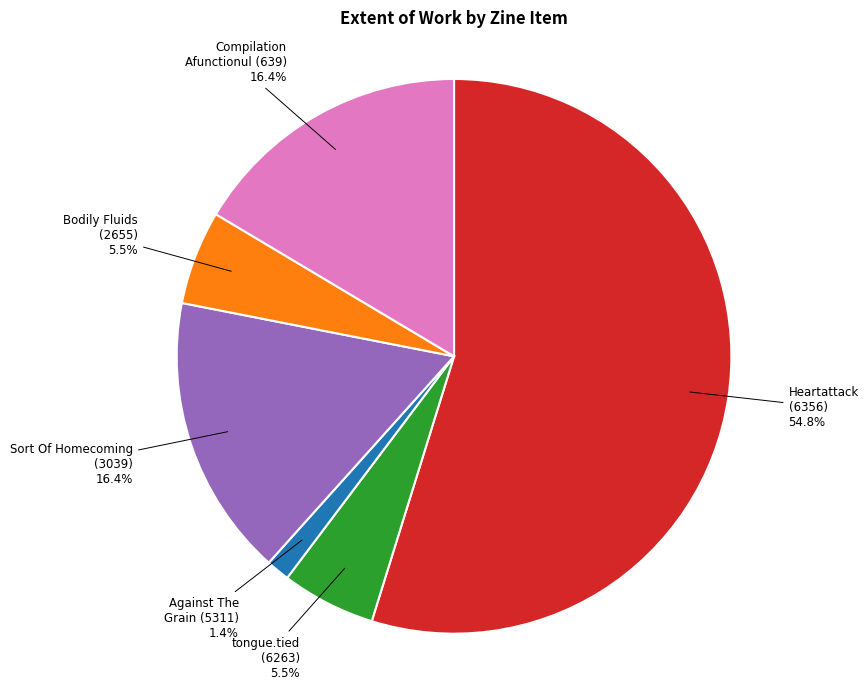

Is there any slice that represents more than half of the pie?

Yes